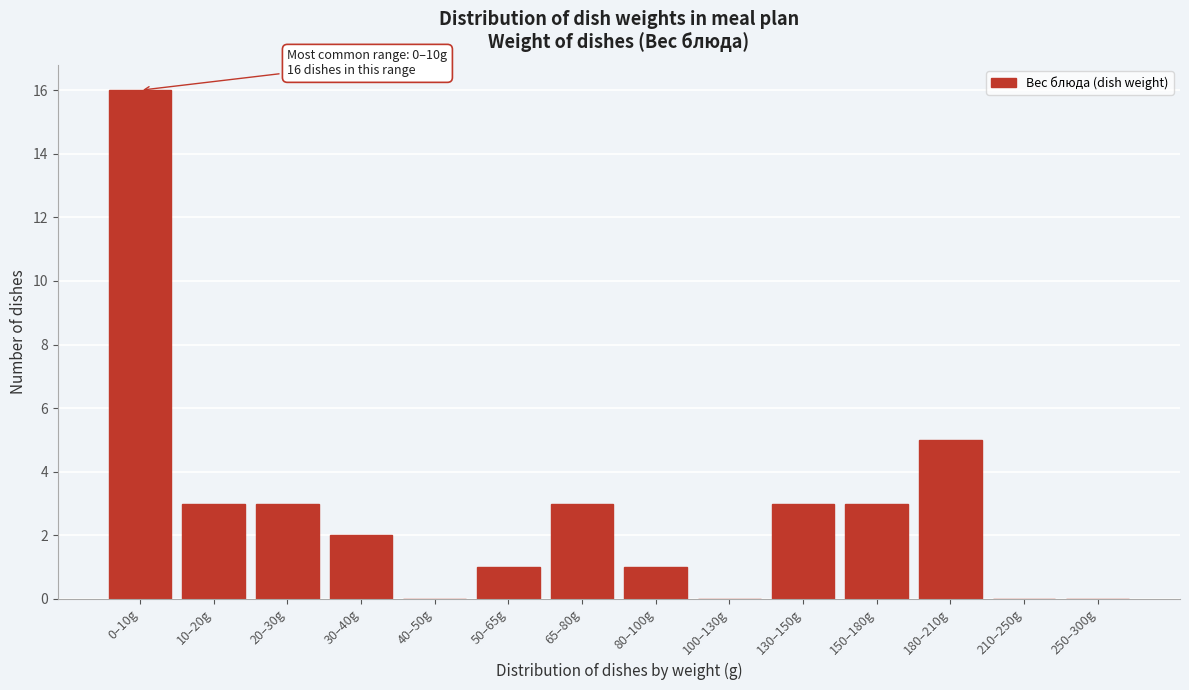

Reading left to right, list all the values displayed in this chart.

0–10g=16	10–20g=3	20–30g=3	30–40g=2	40–50g=0	50–65g=1	65–80g=3	80–100g=1	100–130g=0	130–150g=3	150–180g=3	180–210g=5	210–250g=0	250–300g=0